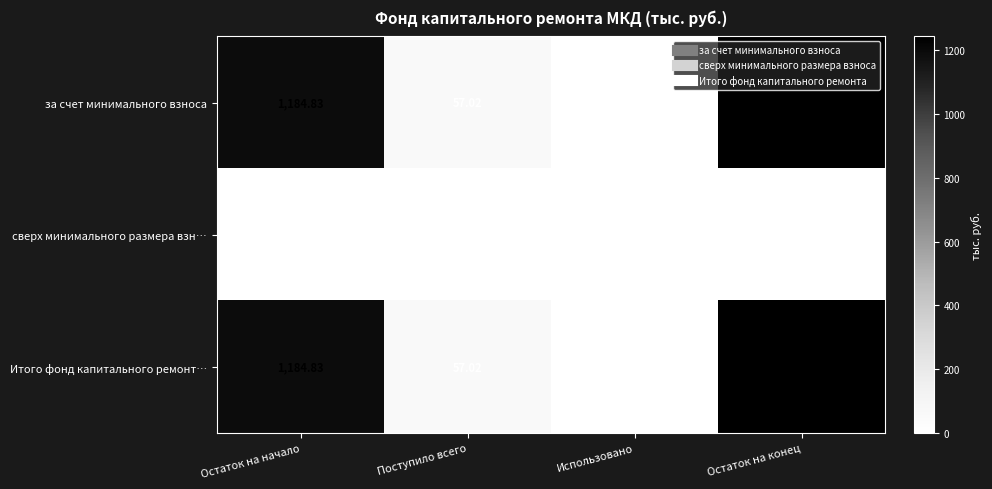

Where is за счет минимального взноса nearest to the value 620?

Поступило всего